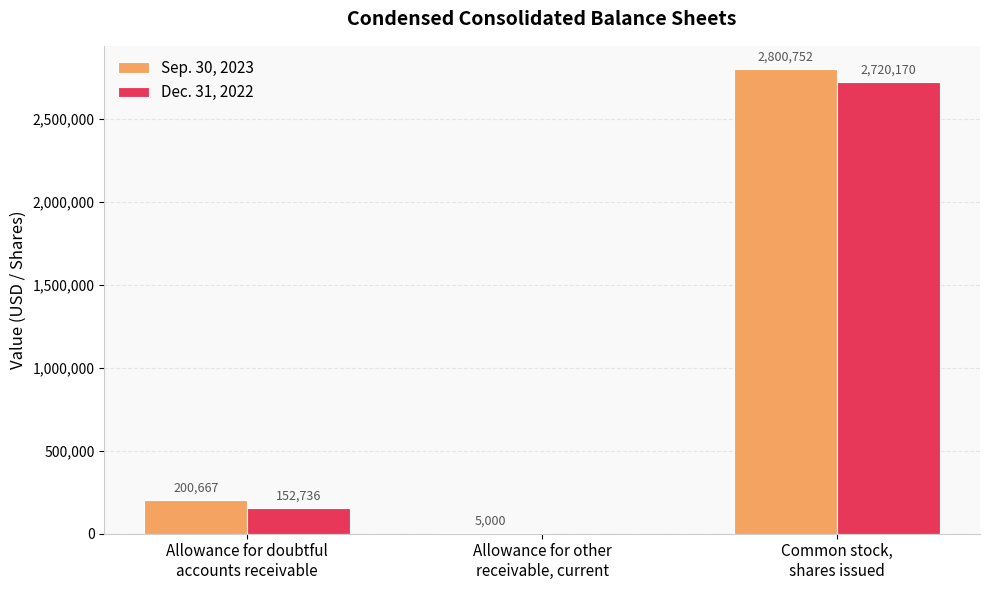

Reading left to right, list all the values displayed in this chart.

Sep. 30, 2023: Allowance for doubtful
accounts receivable=200667	Allowance for other
receivable, current=5000	Common stock,
shares issued=2800752
Dec. 31, 2022: Allowance for doubtful
accounts receivable=152736	Allowance for other
receivable, current=0	Common stock,
shares issued=2720170